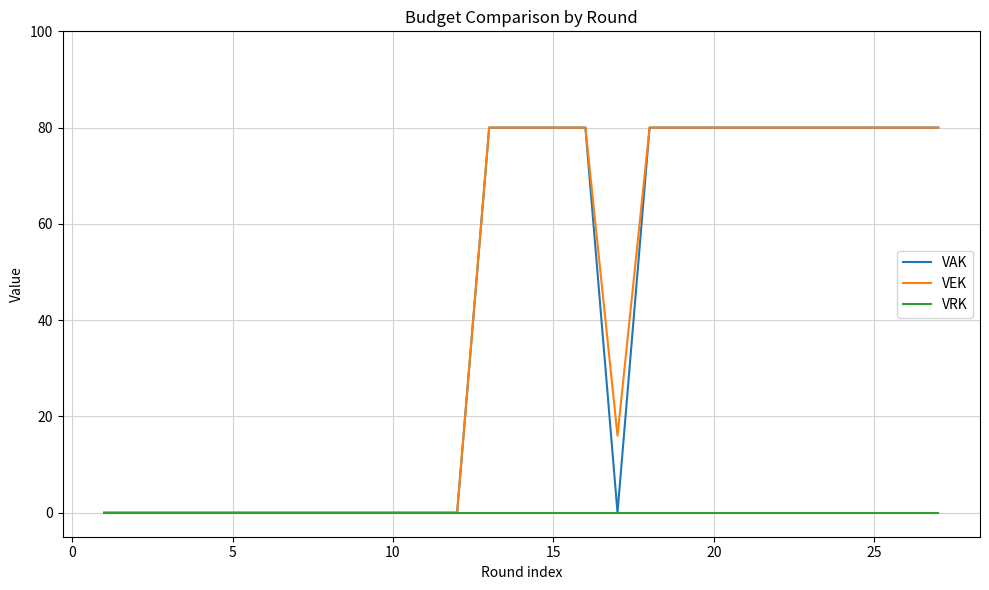

What are all the series names shown in the legend?

VAK, VEK, VRK